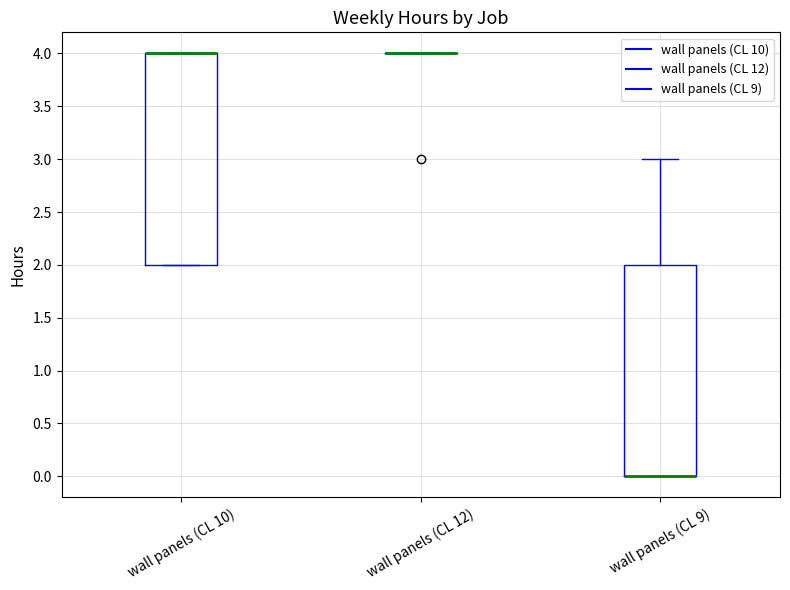

Reading left to right, transcribe this box plot: for each box, give where its median line is, the range the box spans, and where its two whiskers end, as read against the y-axis. The values are not printed on the chart, so give them approximately, as read against the axis.

wall panels (CL 10): median 4 (drawn on the box's upper edge), box 2 to 4, whiskers 2 to 4
wall panels (CL 12): box collapsed to a line at 4, whiskers 4 to 4
wall panels (CL 9): median 0 (drawn on the box's lower edge), box 0 to 2, whiskers 0 to 3